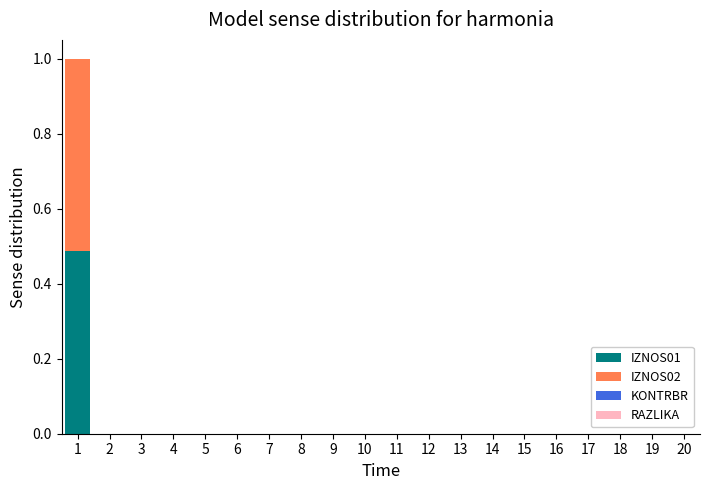

The IZNOS01 series shows 0.3 at 20. True or false?

False